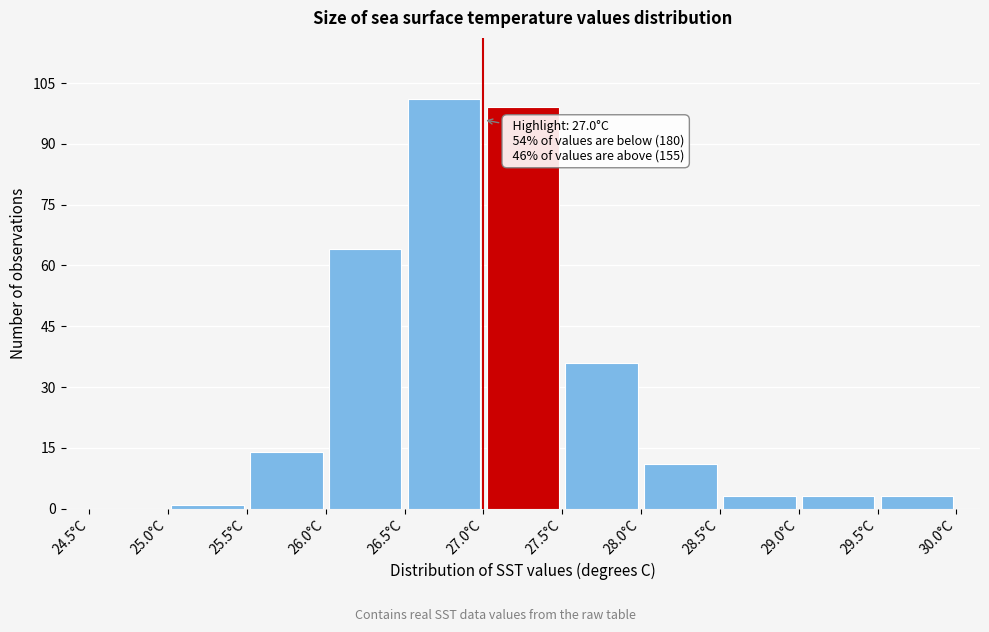

Which range on the x-axis has the tallest bar?

26.5 to 27.0